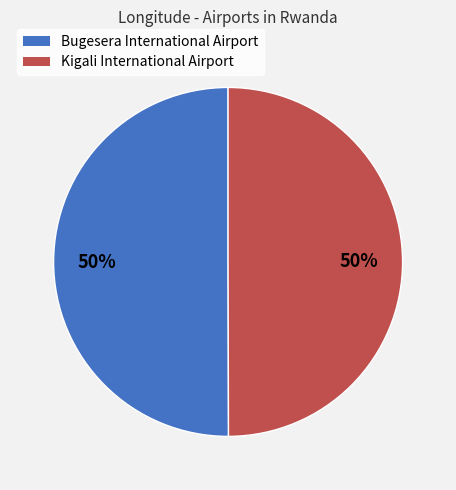

To the nearest percent, what portion does Bugesera International Airport represent?

50%